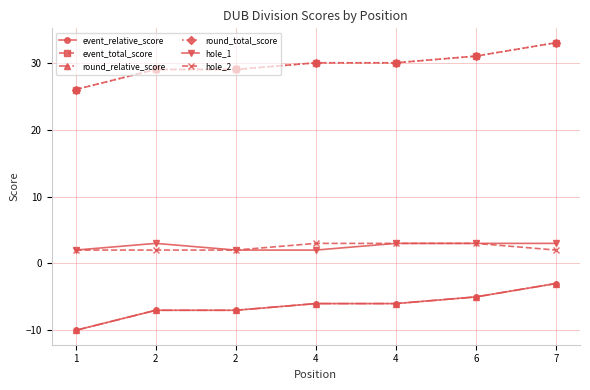

Does the chart have visible grid lines?

Yes